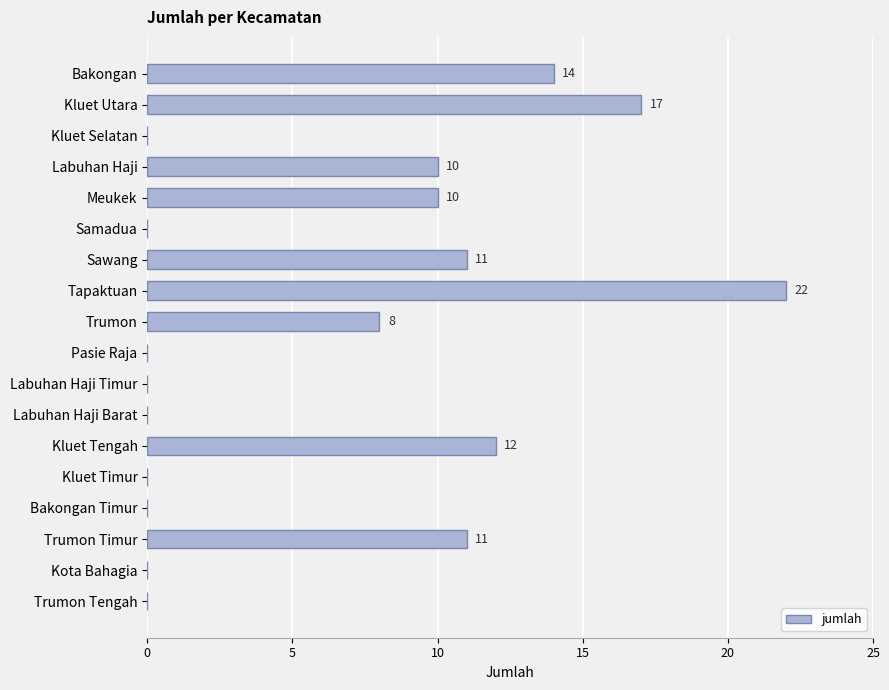

How many values are above zero?

9